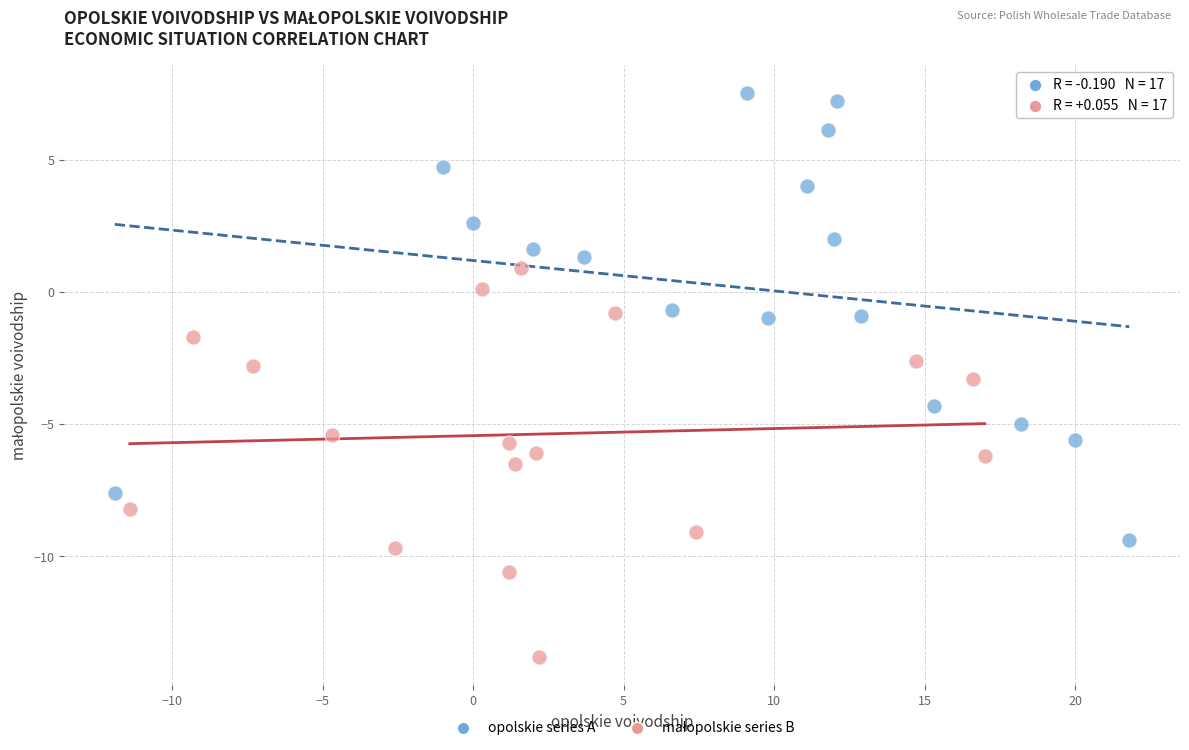

Which series has the widest spread of Y values?

opolskie series A